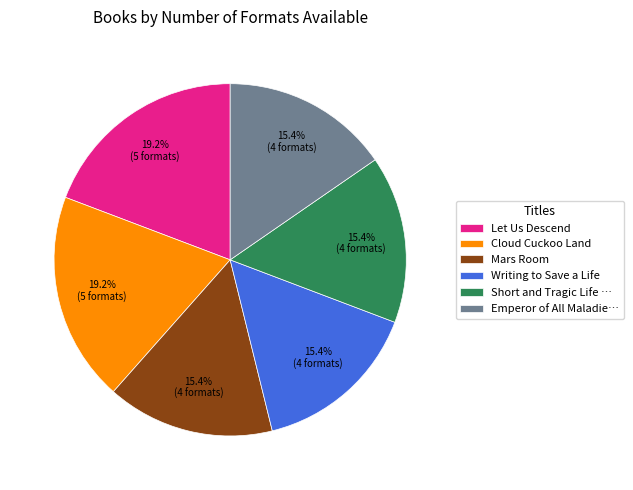

Does Short and Tragic Life … account for over 50% of the chart?

No